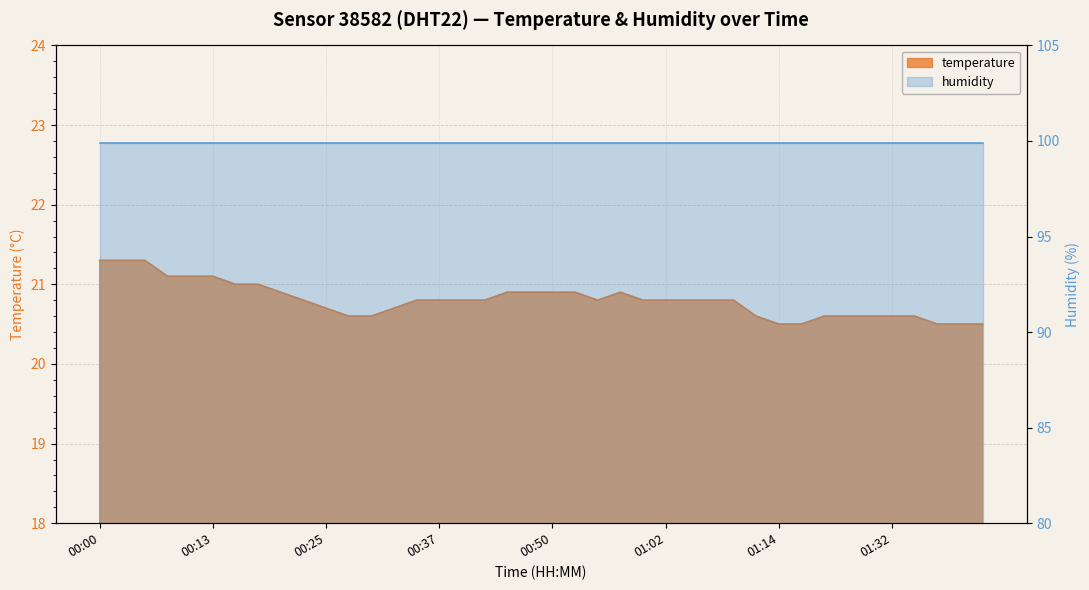

How many interior local valleys (lower than both neighbors) does the data have?

1